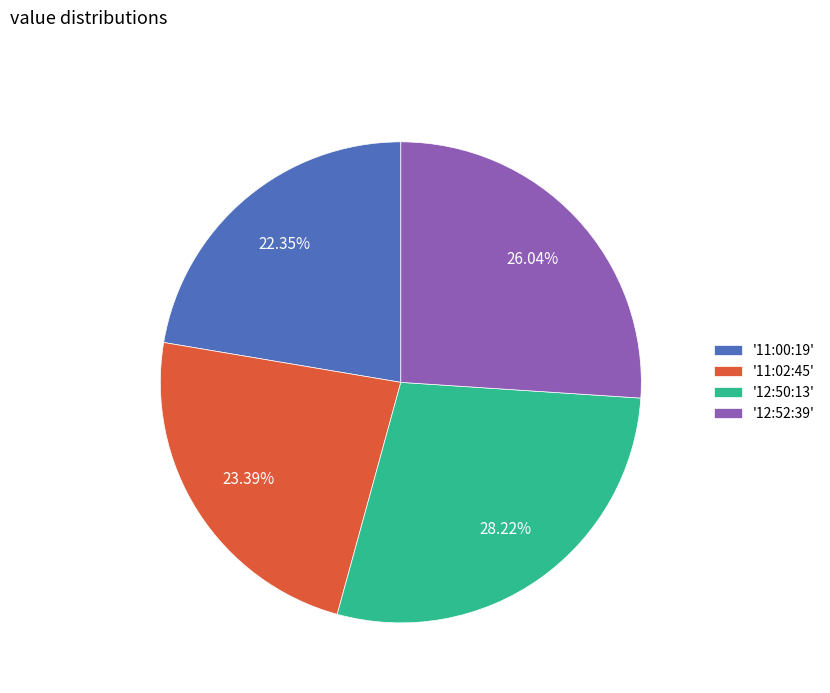

Do '12:52:39' and '12:50:13' together represent more than half of the pie?

Yes